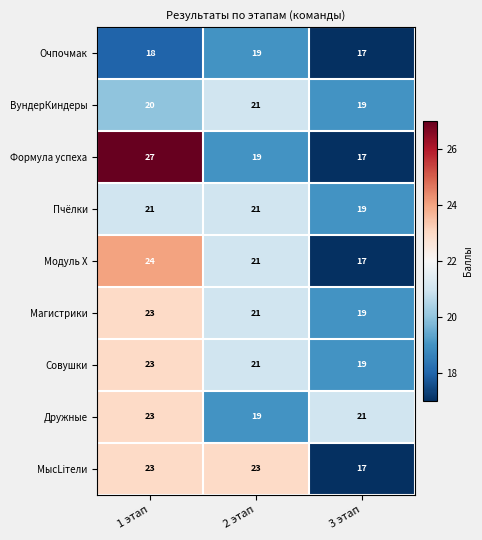

Reading left to right, what are all the values shown in this chart?

Очпочмак: 1 этап=18	2 этап=19	3 этап=17
ВундерКиндеры: 1 этап=20	2 этап=21	3 этап=19
Формула успеха: 1 этап=27	2 этап=19	3 этап=17
Пчёлки: 1 этап=21	2 этап=21	3 этап=19
Модуль Х: 1 этап=24	2 этап=21	3 этап=17
Магистрики: 1 этап=23	2 этап=21	3 этап=19
Совушки: 1 этап=23	2 этап=21	3 этап=19
Дружные: 1 этап=23	2 этап=19	3 этап=21
МысLiтели: 1 этап=23	2 этап=23	3 этап=17